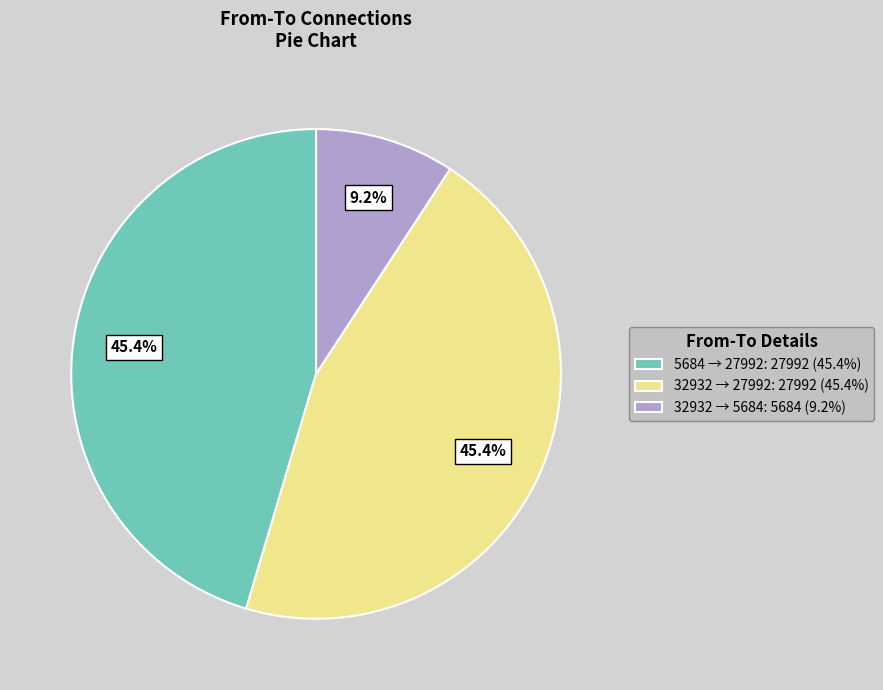

Which slice is the smallest?

32932 → 5684: 5684 (9.2%)